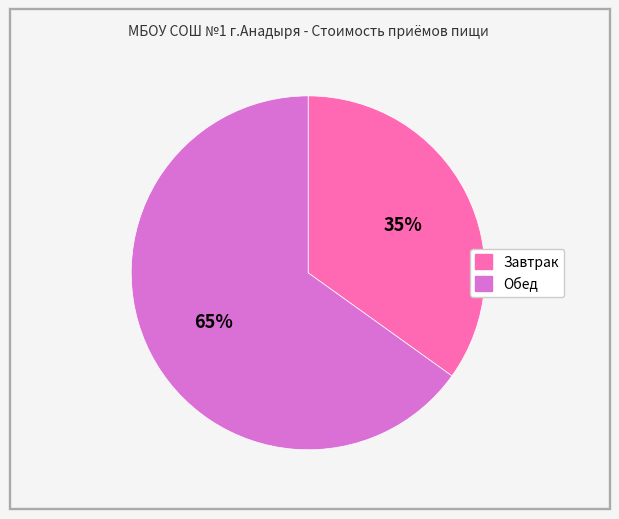

How many slices are in this pie chart?

2